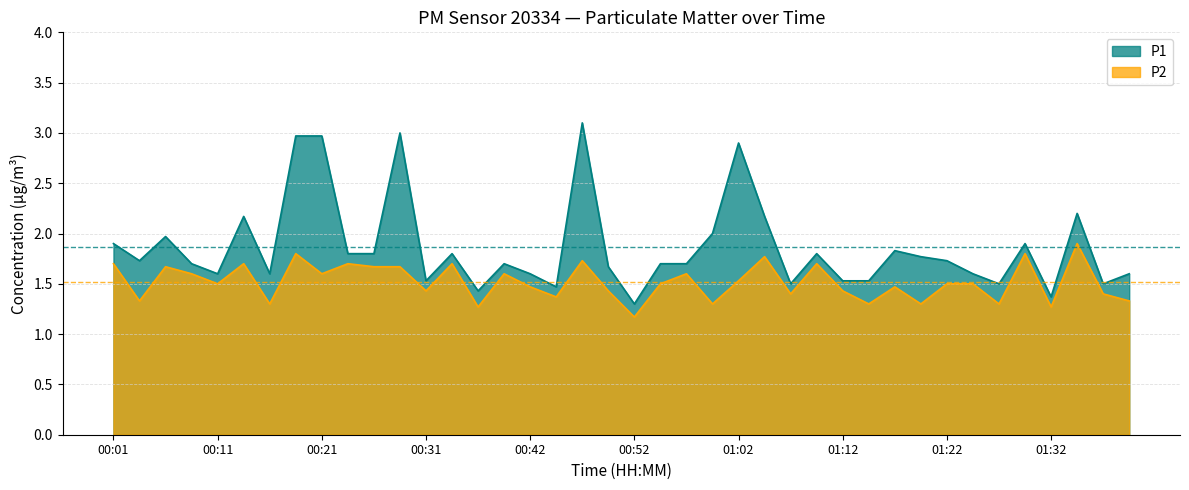

Count the number of categories in the chart.

40